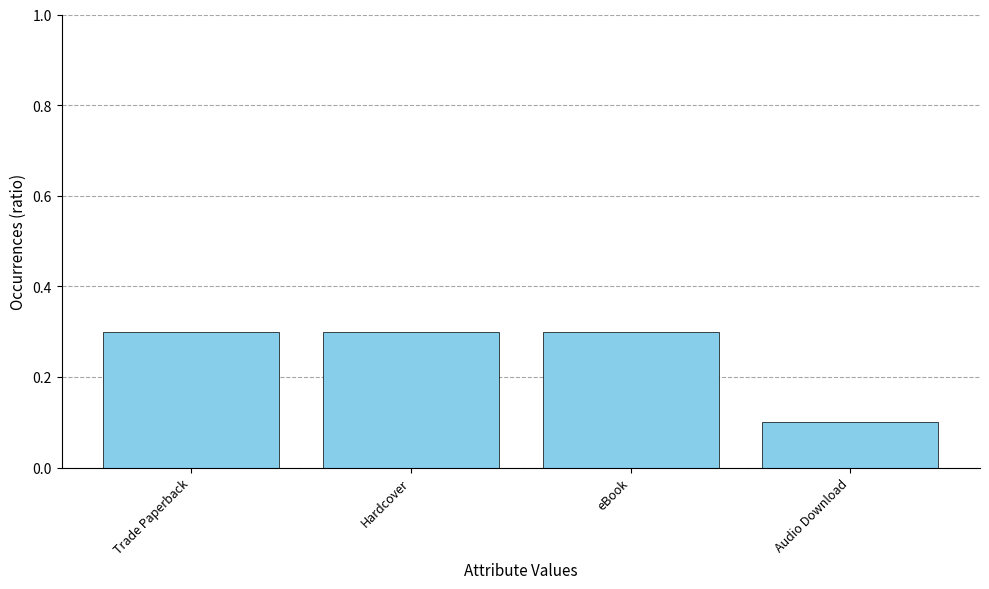

The value at eBook is 0.3. True or false?

True